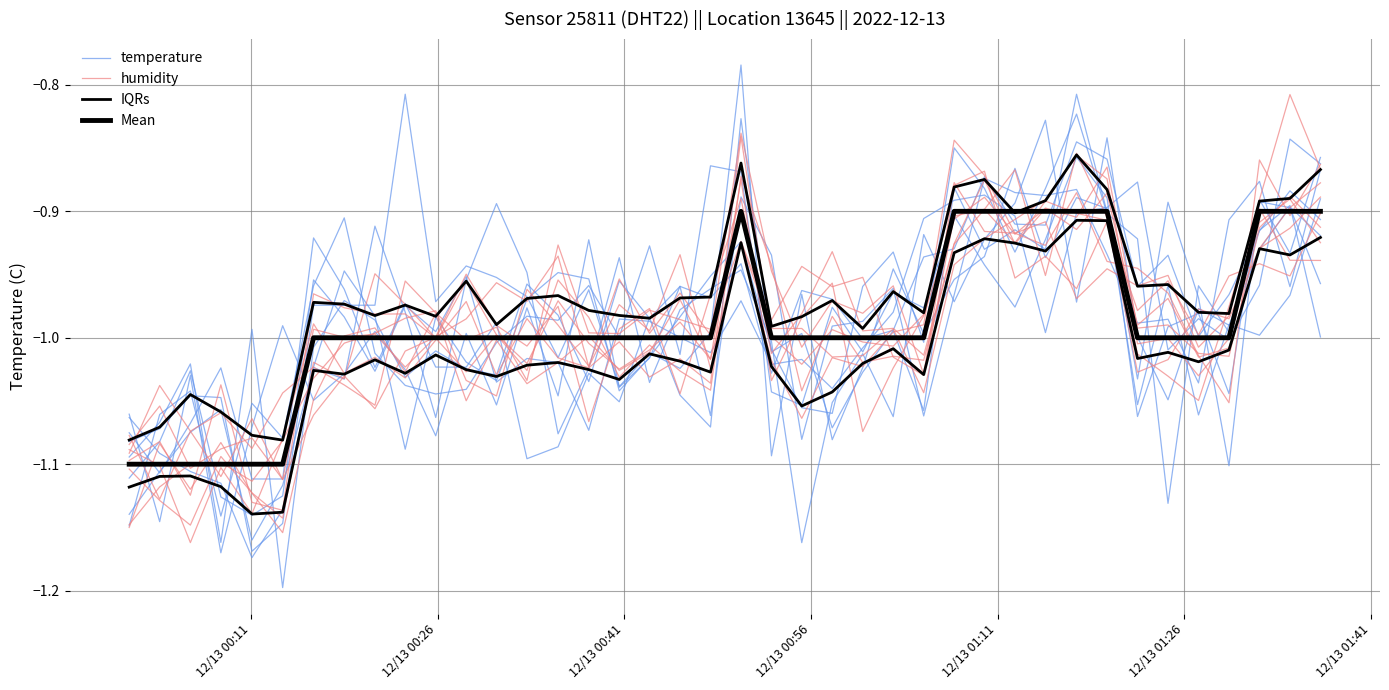

Which series has the largest total across all categories?

Mean